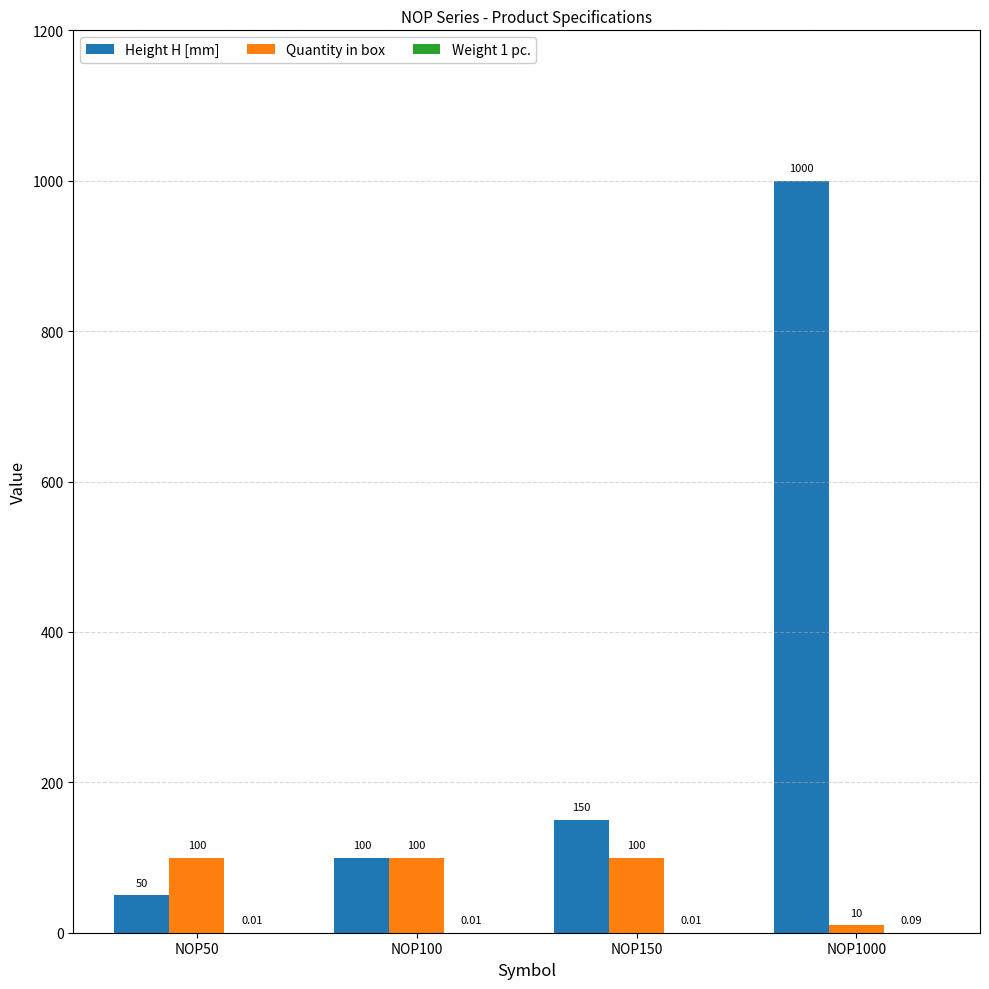

What is the spread (max minus min) of values at NOP100?

100.0